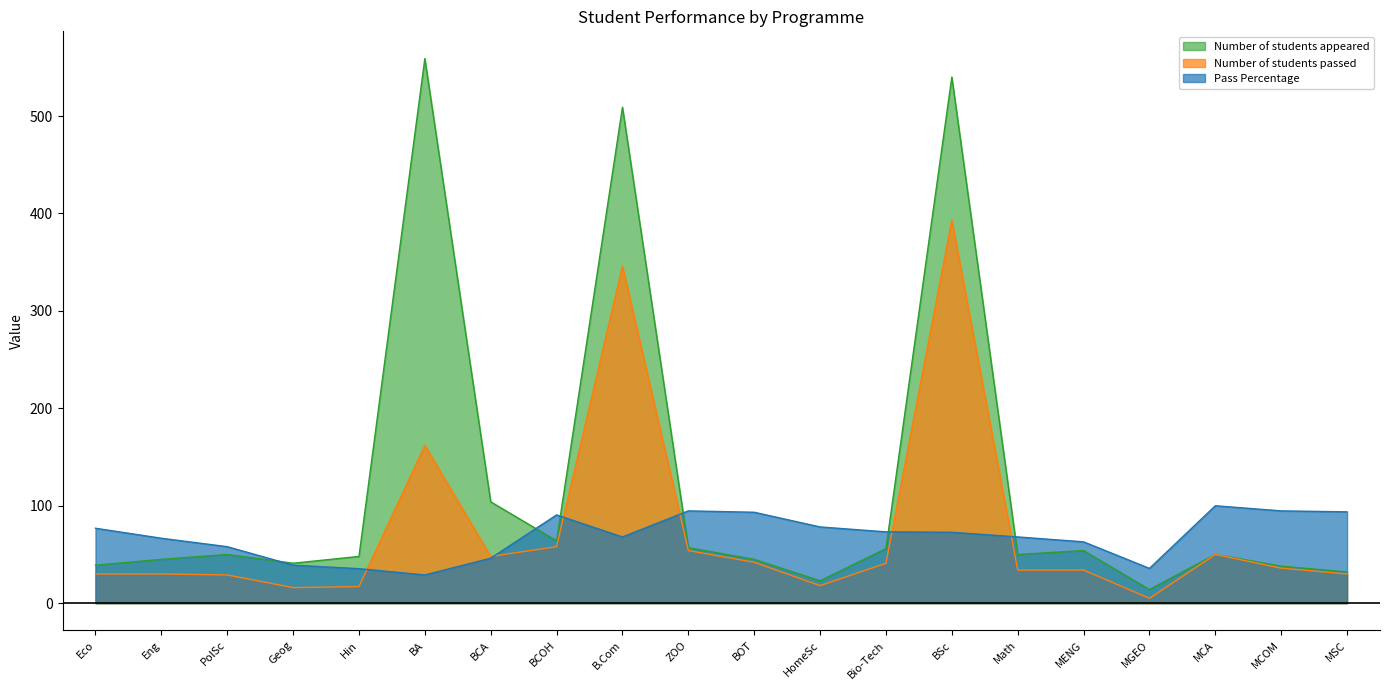

What is the value of the Pass Percentage point at the 5th from the left?

35.4